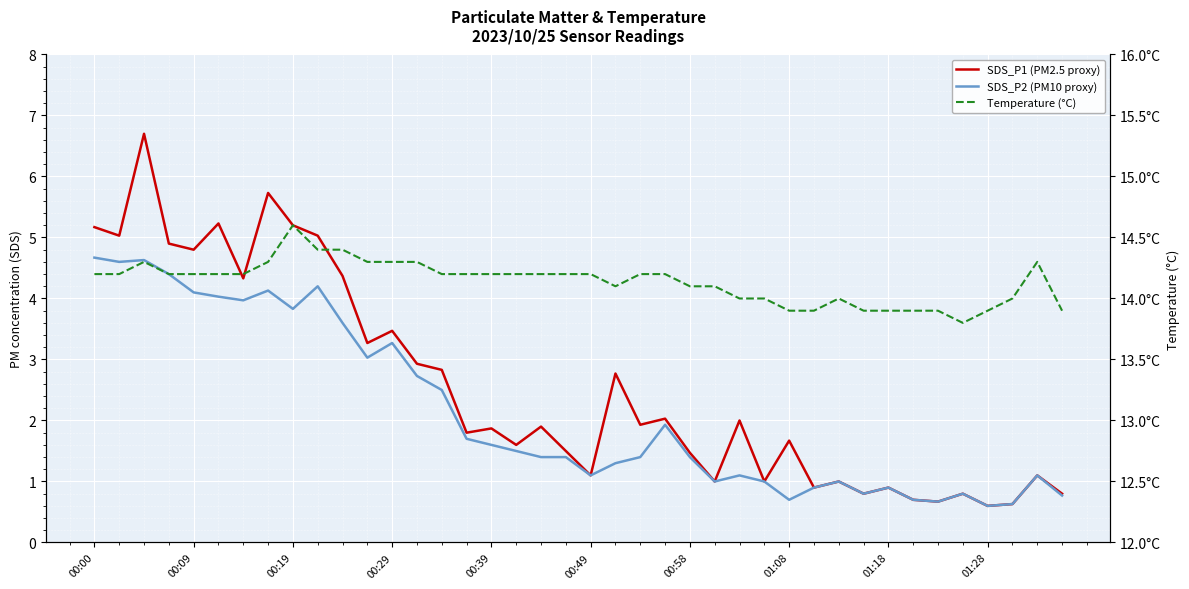

What is the maximum value shown in the chart?

14.6